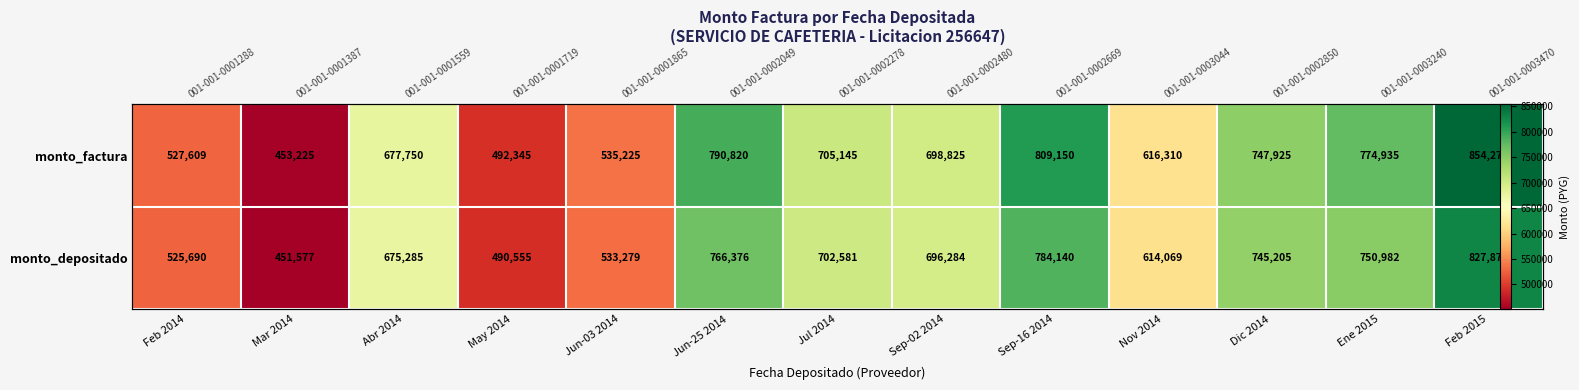

What is the difference between the maximum and minimum values in the monto_depositado series?

376294